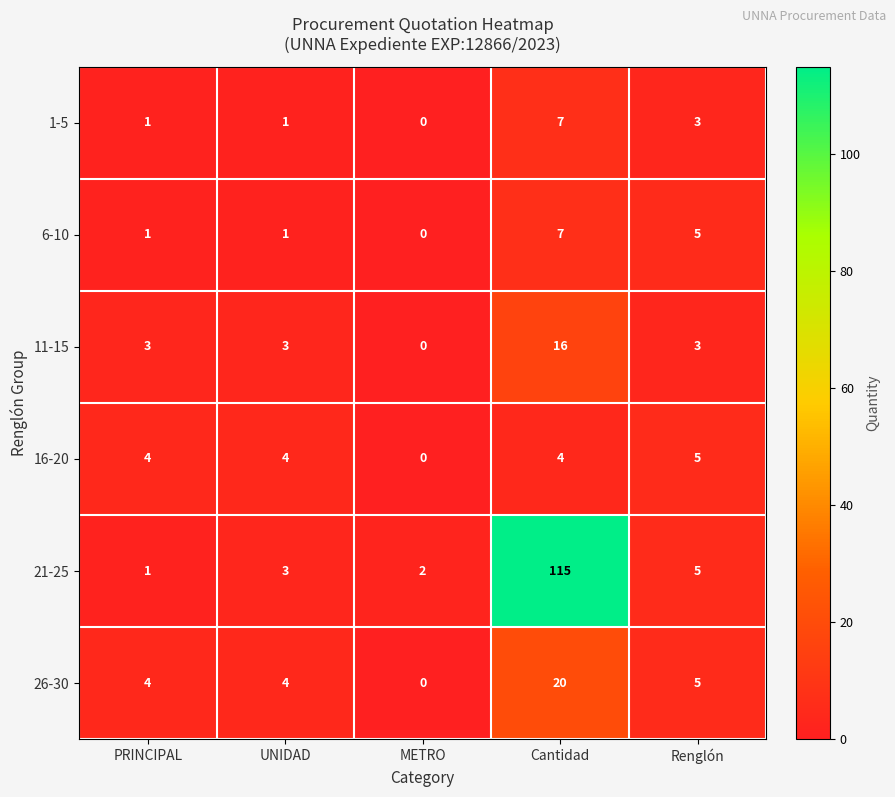

Which series has the widest spread of values?

21-25